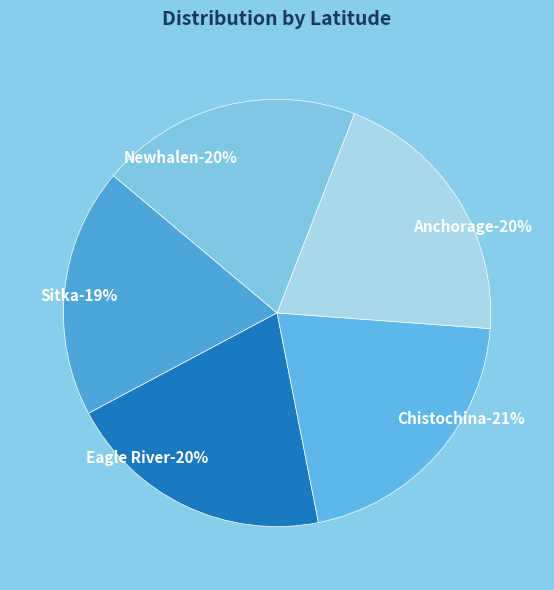

Which has a higher value, Sitka or Chistochina?

Chistochina